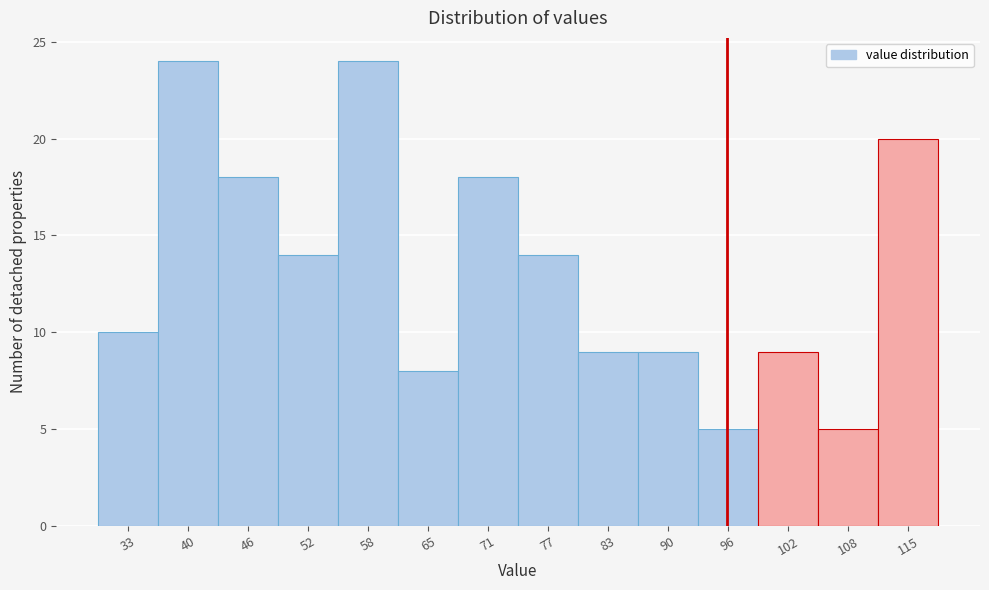

Reading left to right, list all the values displayed in this chart.

33=10	40=24	46=18	52=14	58=24	65=8	71=18	77=14	83=9	90=9	96=5	102=9	108=5	115=20